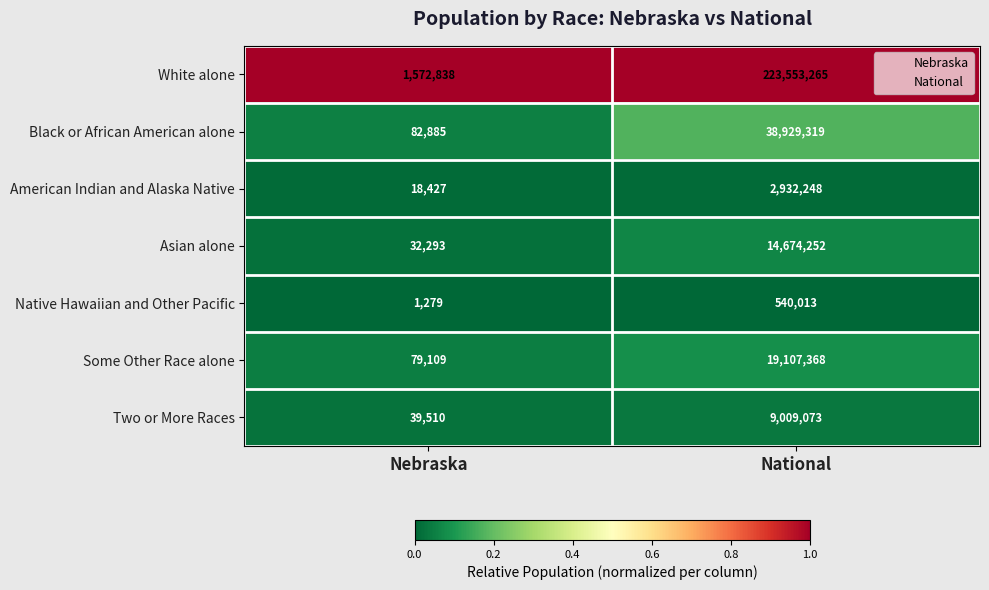

At which category does the chart reach its minimum across all series?

Nebraska